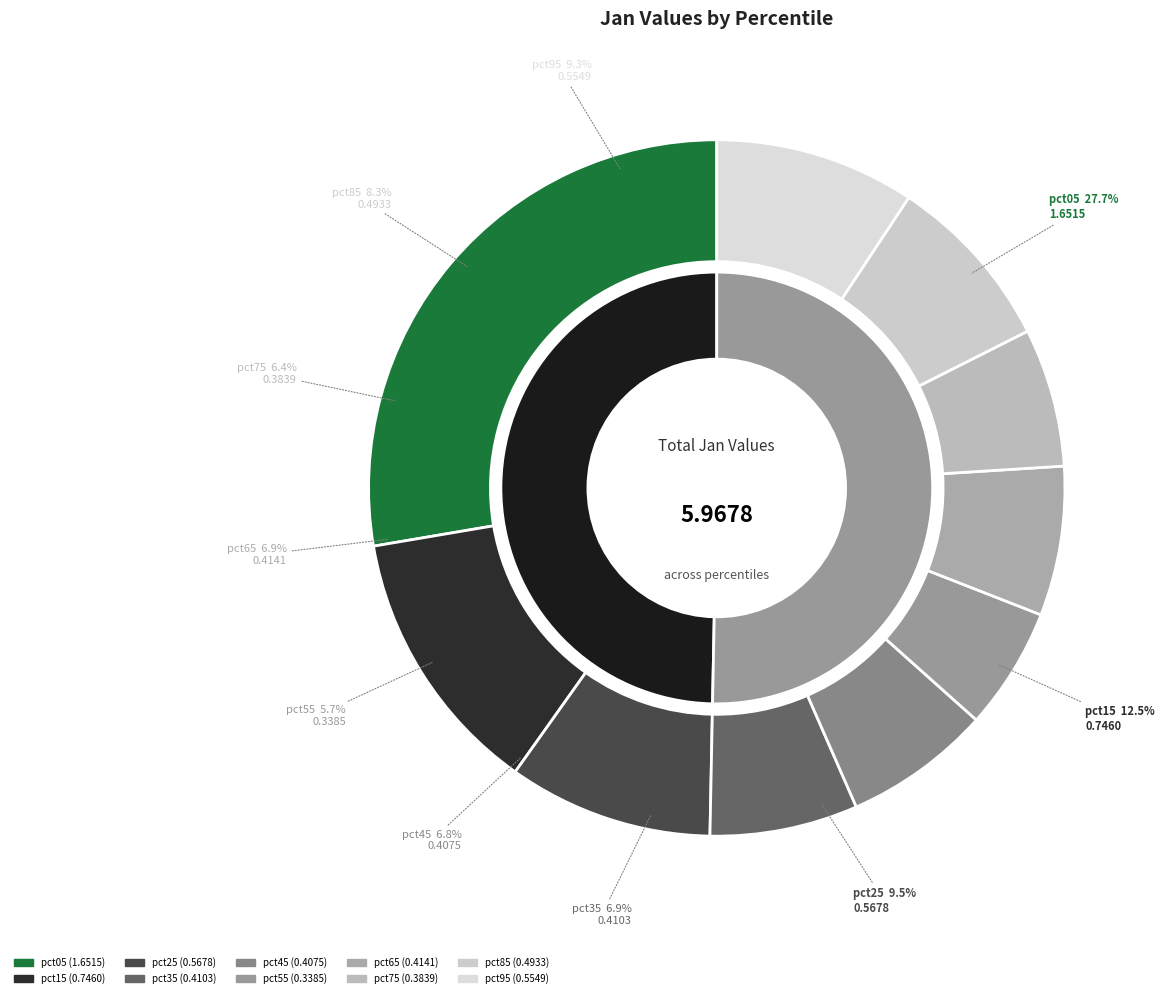

How many segments does this pie chart have?

10